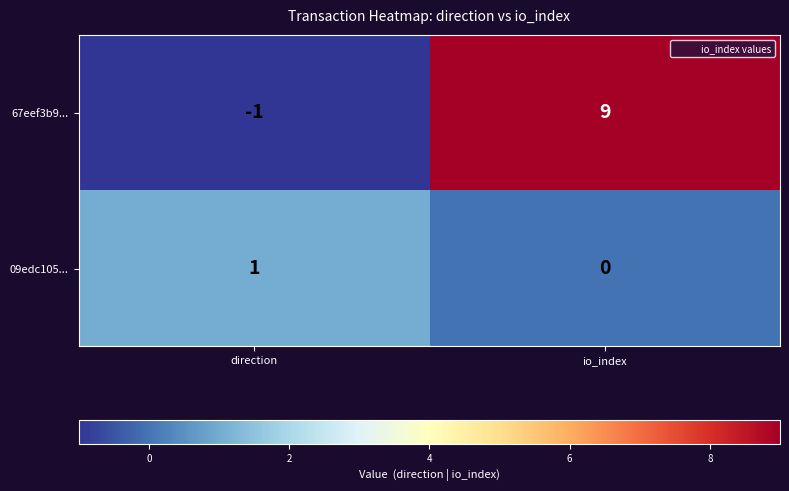

Which series has the widest spread of values?

67eef3b9...